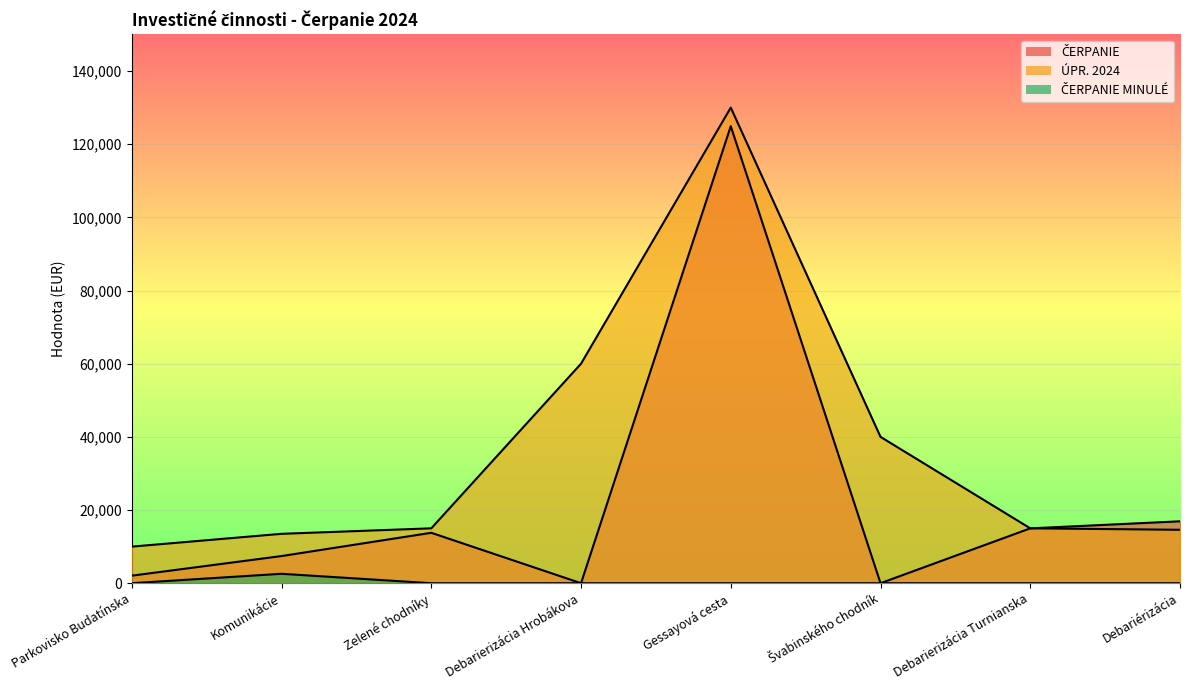

Where is ČERPANIE nearest to the value 62460?

Debariérizácia